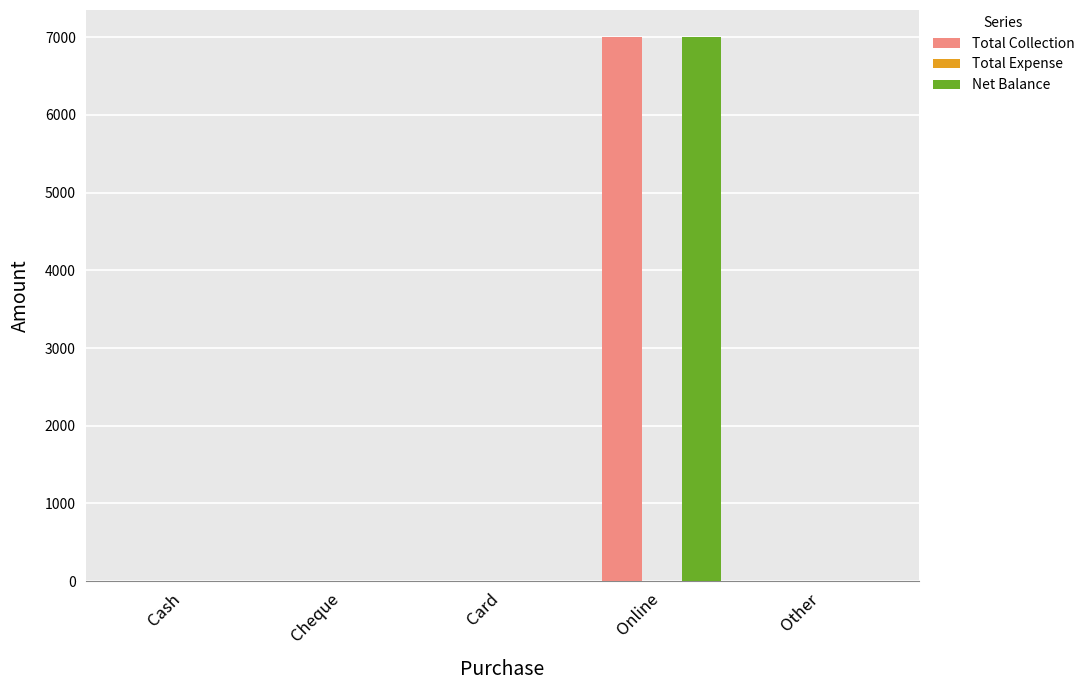

Which category has the highest value in the Net Balance series?

Online